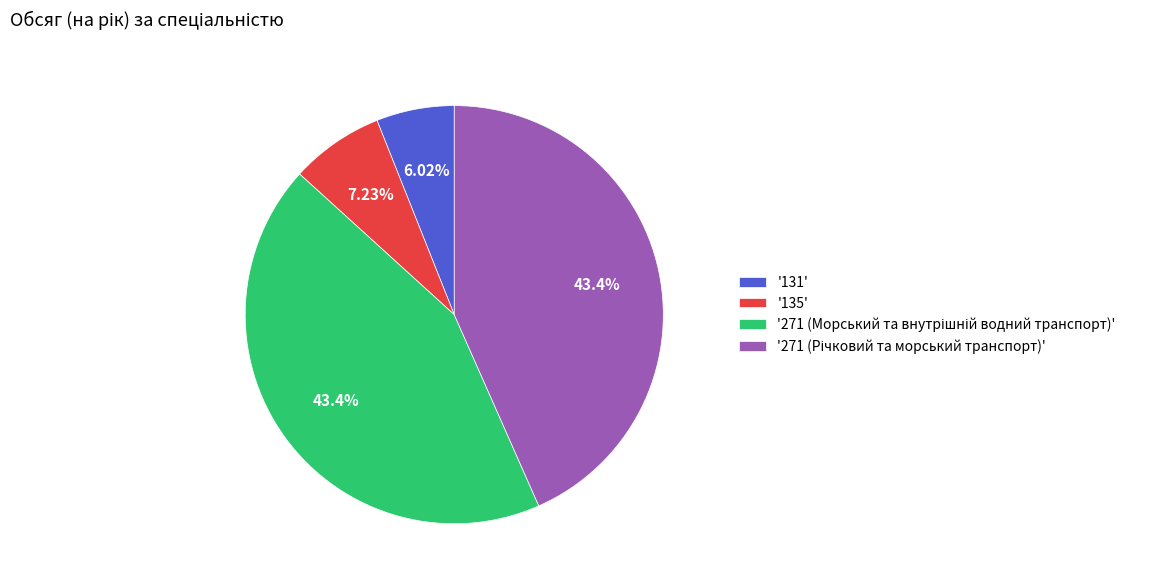

Between '131' and '135', which is larger?

'135'